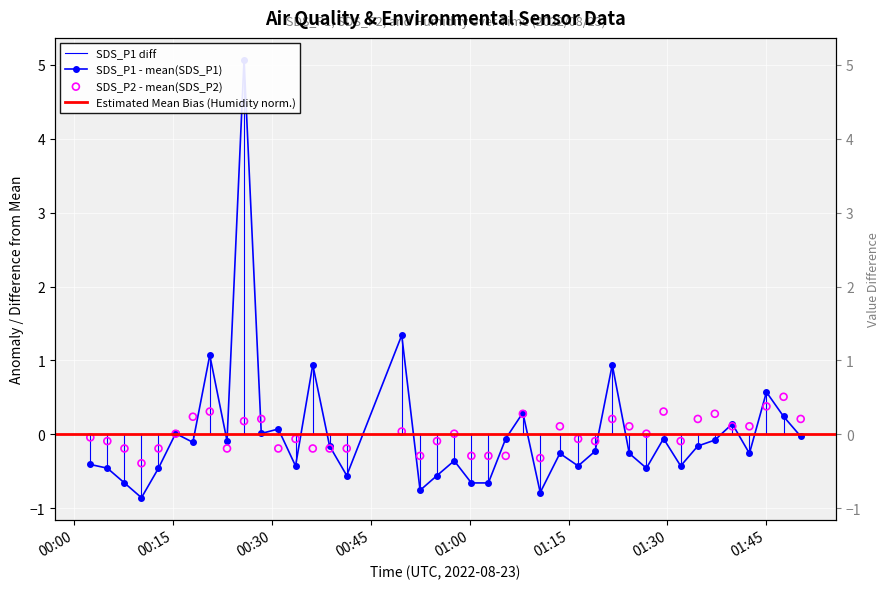

Which series contains the highest Y value?

SDS_P1